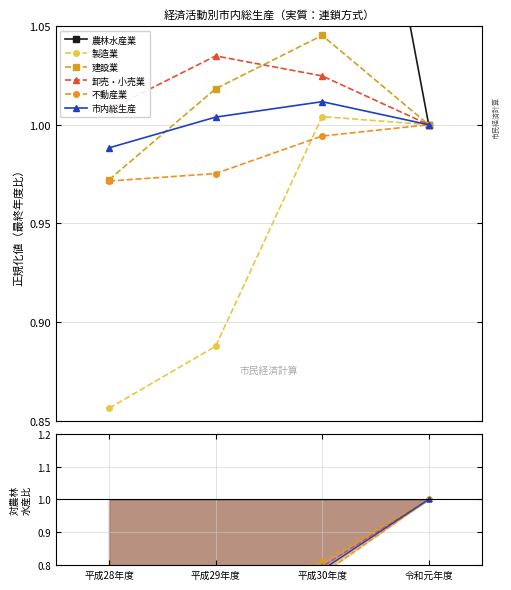

Is it true that 製造業 equals 0.9 at 平成28年度?

False